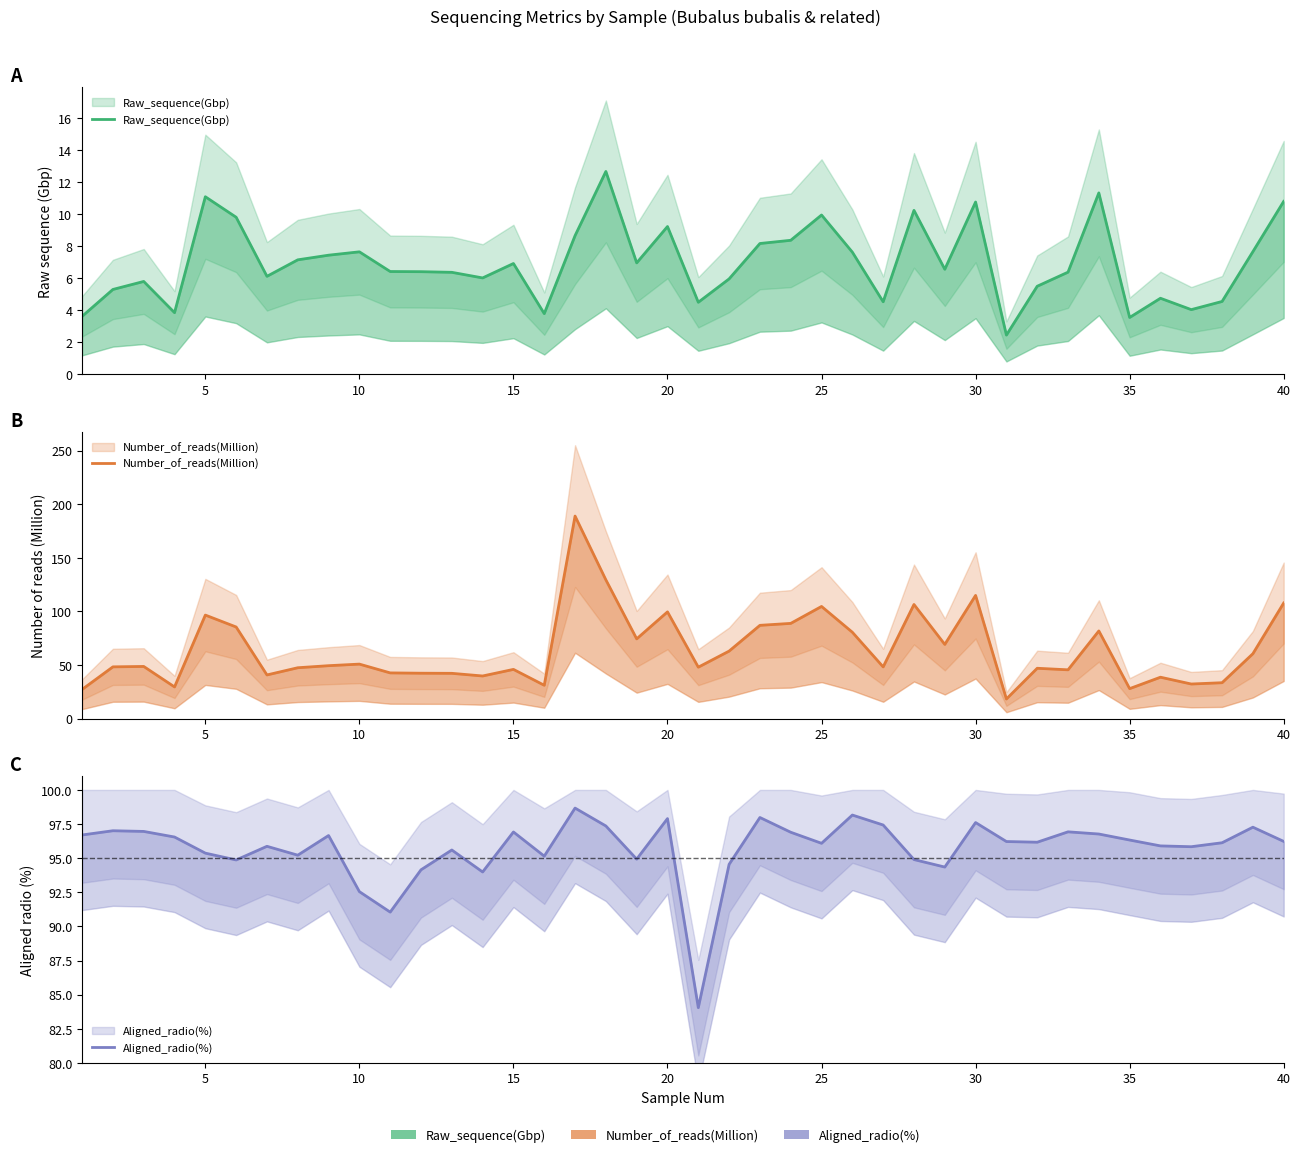

Which series has the widest spread of values?

Number_of_reads(Million)